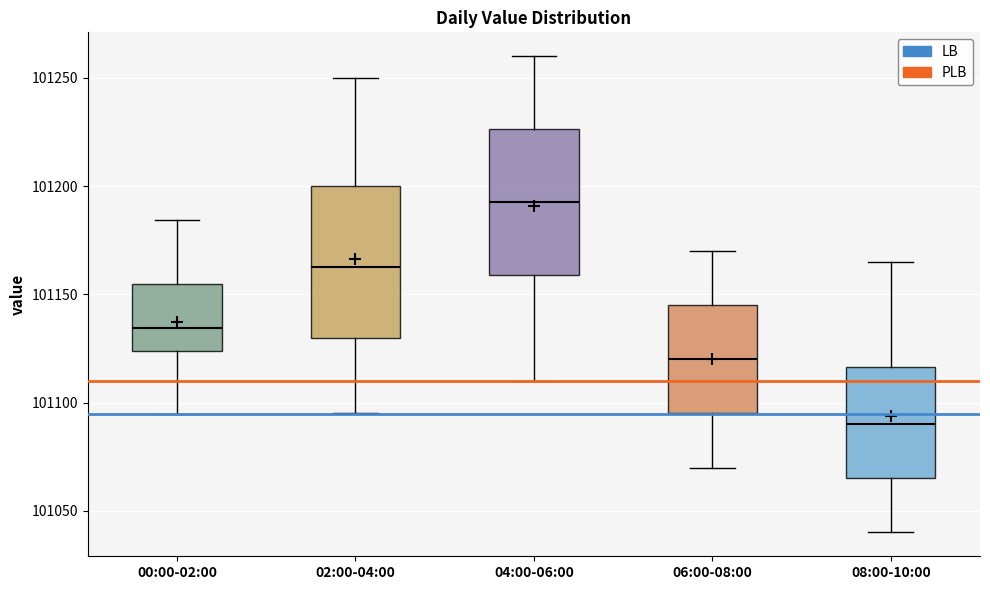

Where does the upper whisker of the box for 04:00-06:00 end on the y-axis? The values are not printed on the chart, so give them approximately, as read against the axis.

101260